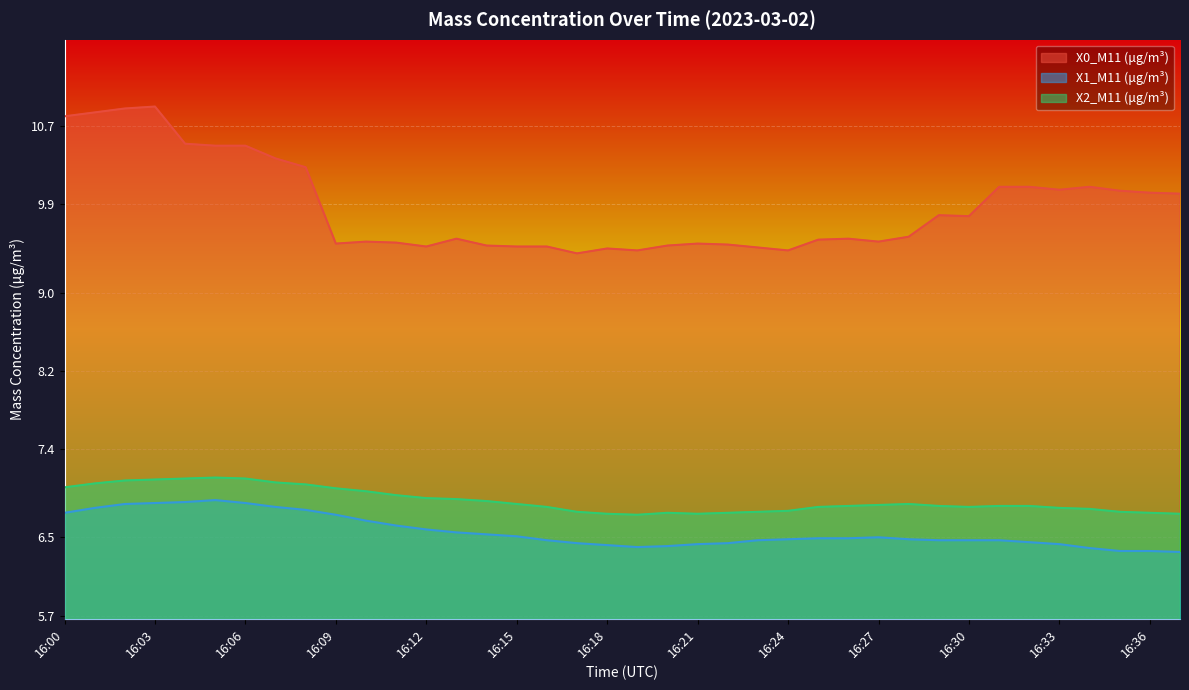

Which label corresponds to the smallest value in the chart?

16:37